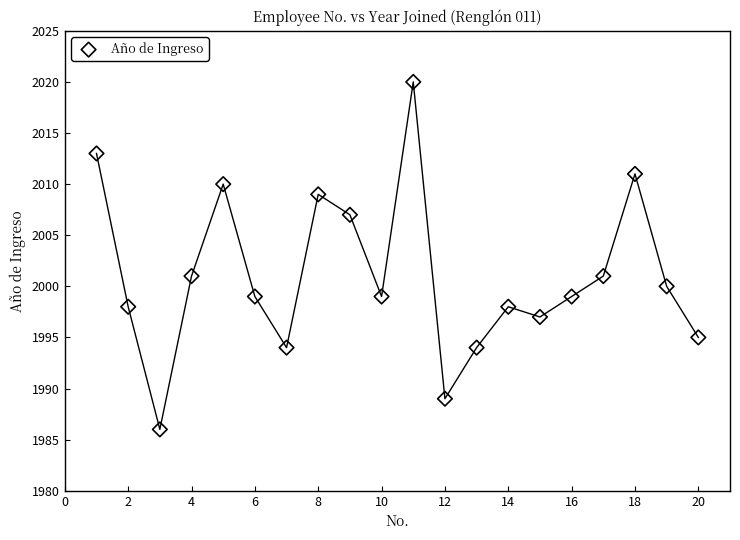

What is the range of Y values (max minus min)?

34